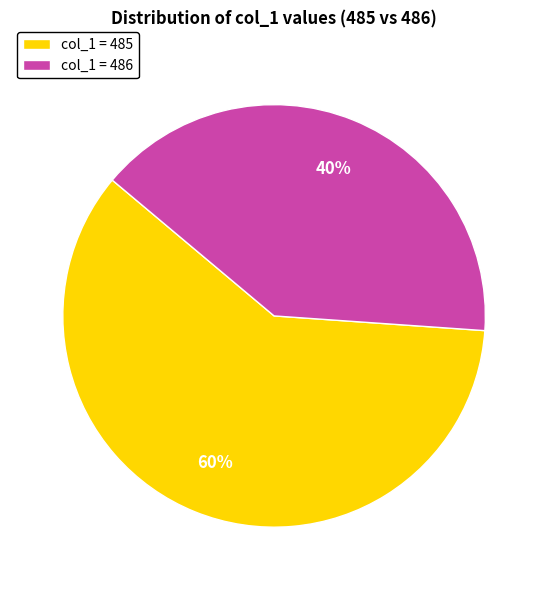

Rank the categories by value from highest to lowest.

col_1 = 485, col_1 = 486